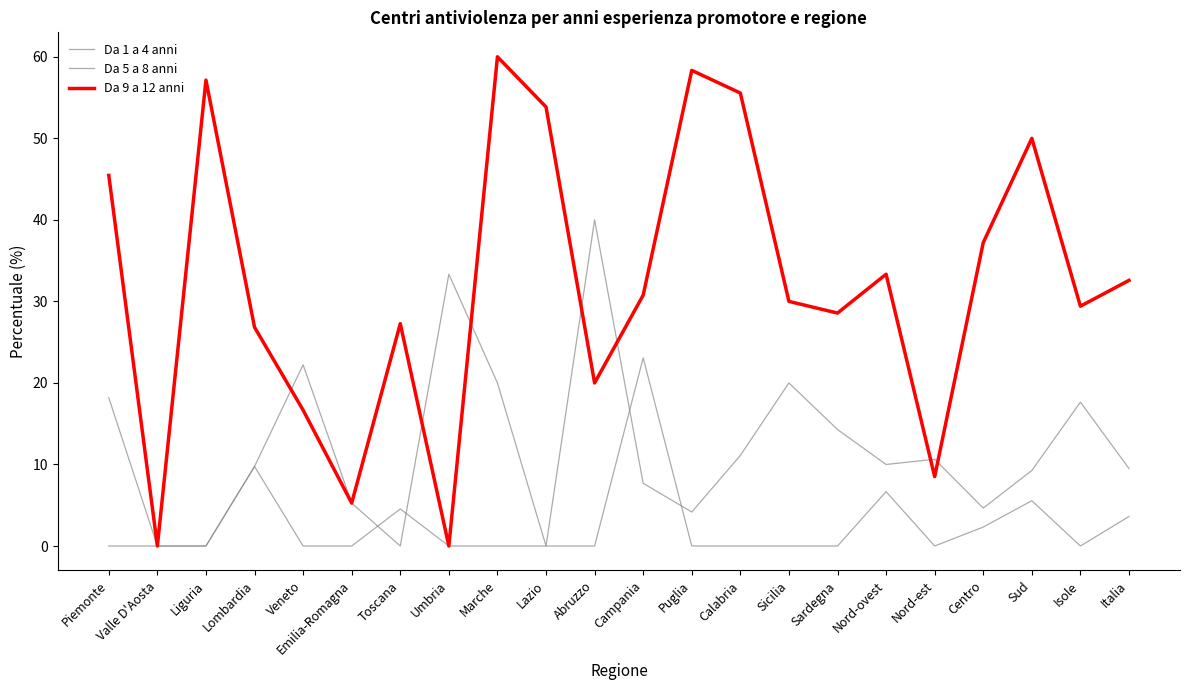

In Da 9 a 12 anni, how many points are lower than both neighbors (excluding endpoints)?

7